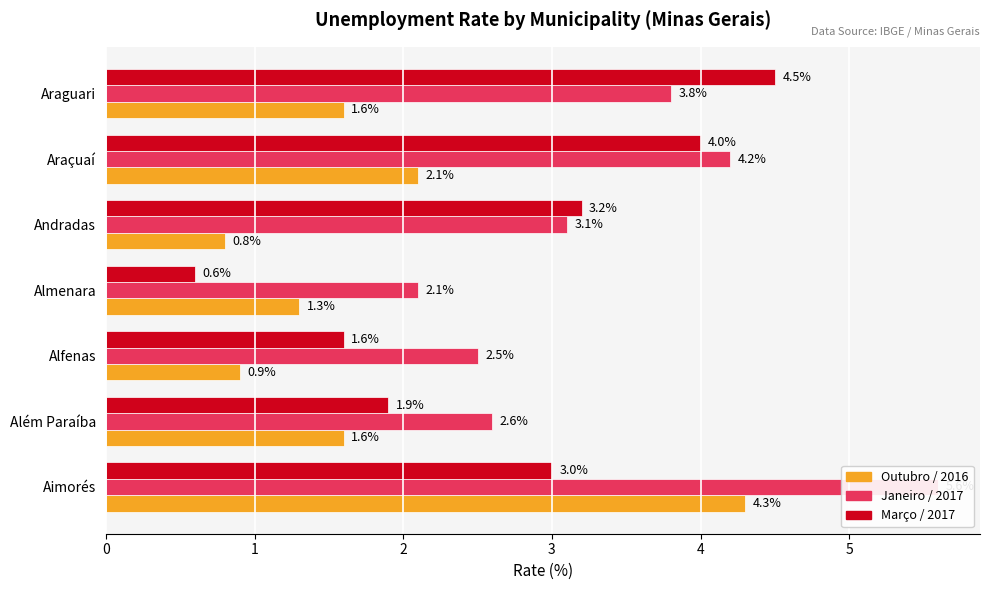

Rank the series by their average value, from highest to lowest.

Janeiro / 2017, Março / 2017, Outubro / 2016